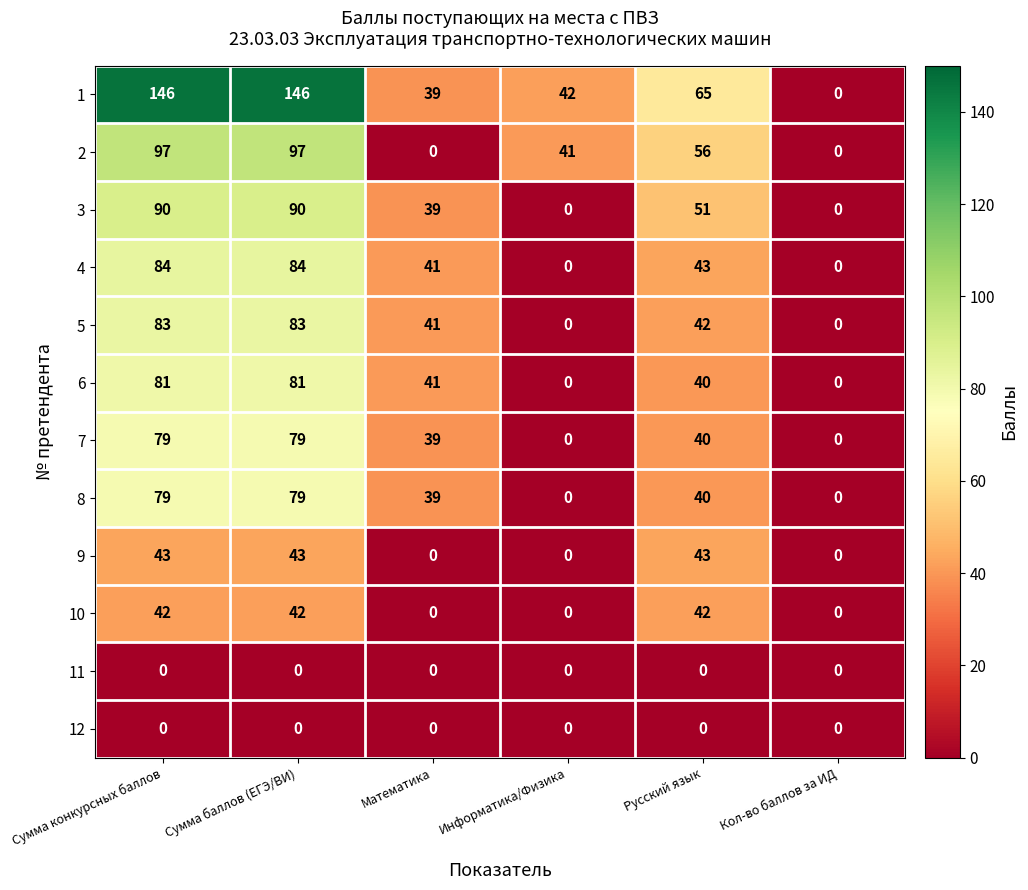

What is the difference between the maximum and second lowest values in the 9 series?

43